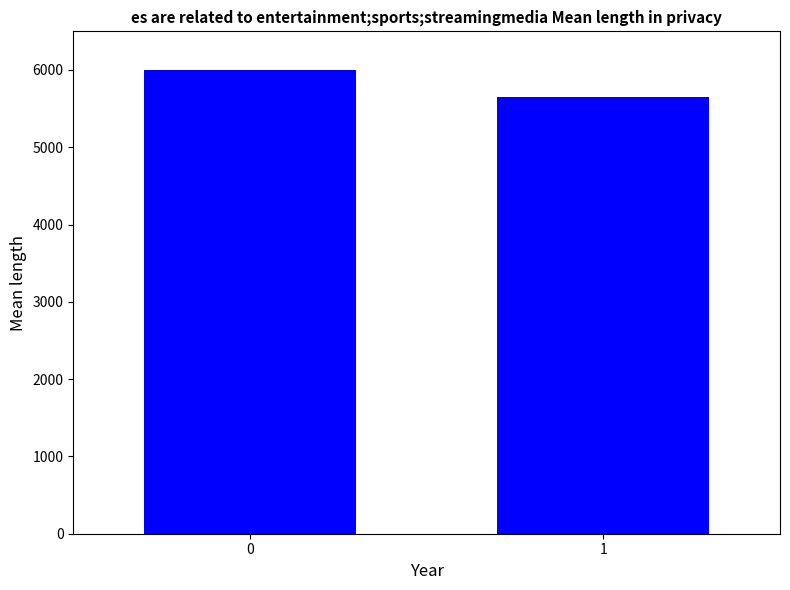

What is the sum of all values?

11645